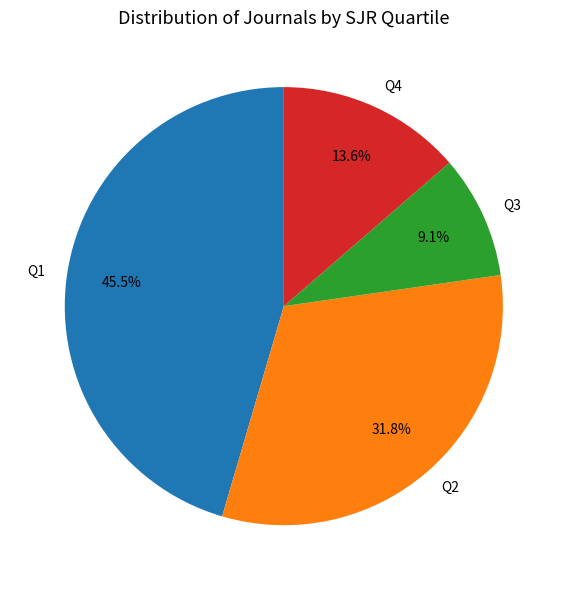

To the nearest percent, what is the difference between the largest and smallest slice percentages?

36%